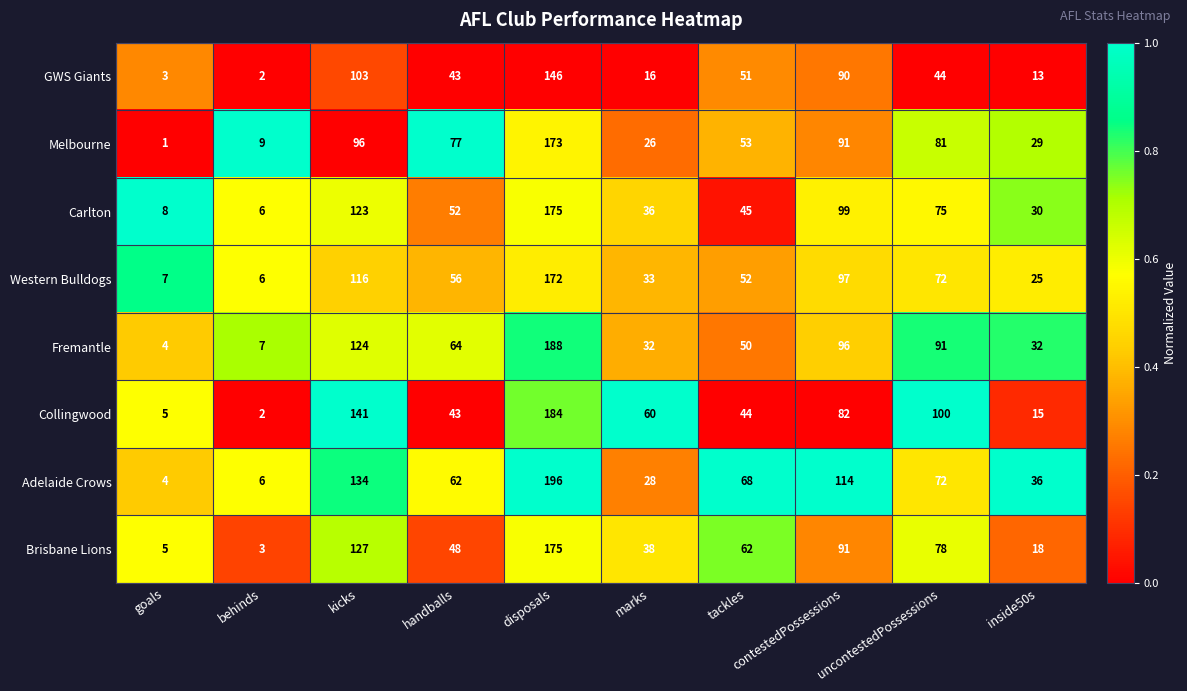

What is the approximate value of Adelaide Crows at tackles, to the nearest 10?

70